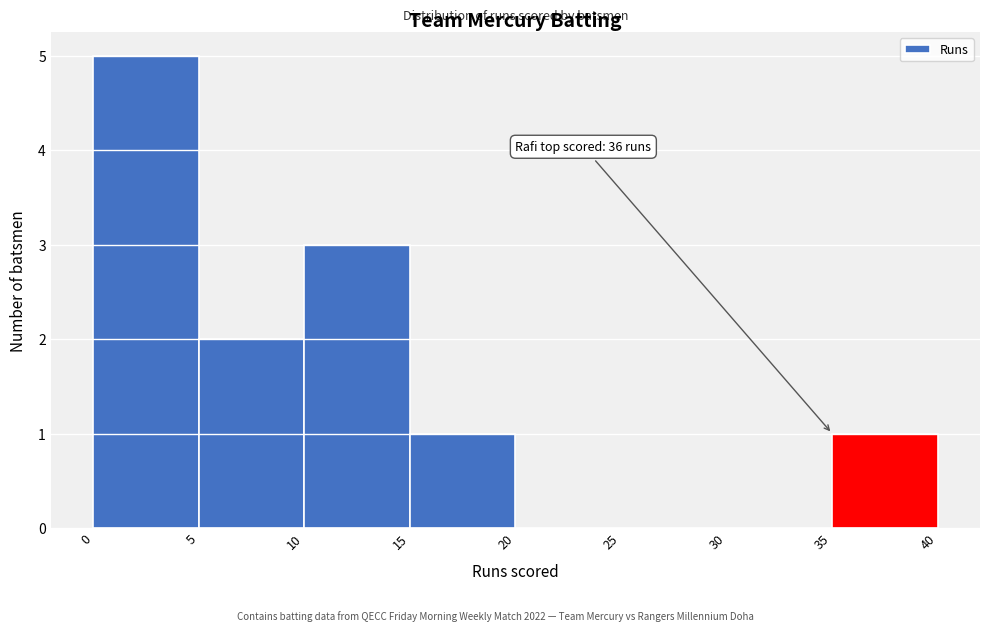

Which range on the x-axis has the tallest bar?

0 to 5